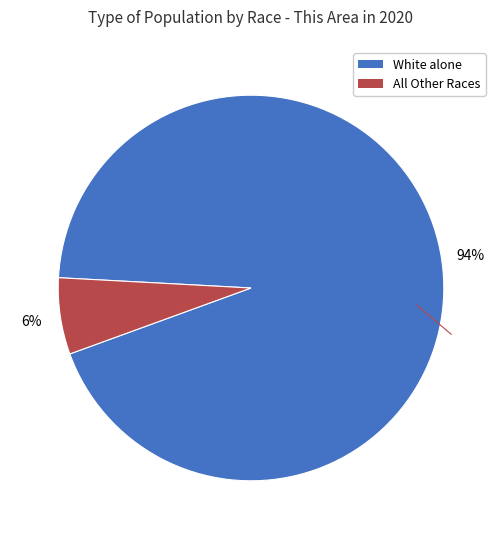

Is there a majority slice in this chart?

Yes